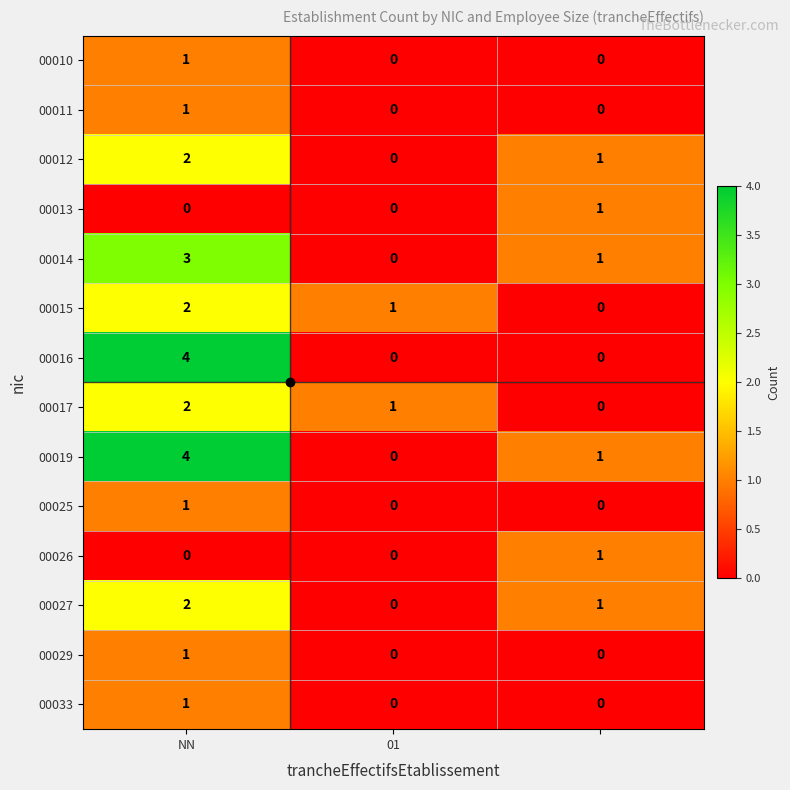

How many 00015 values are between 0 and 2?

3